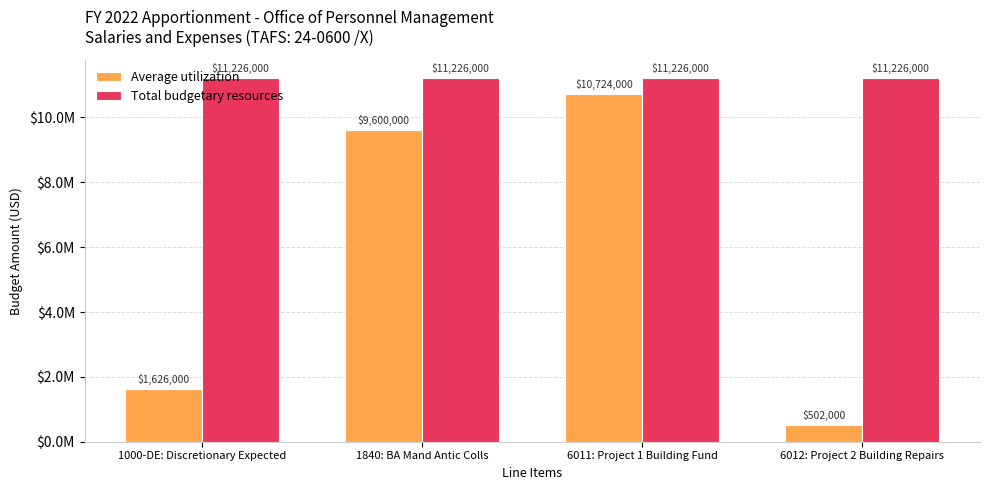

Reading left to right, transcribe all the data shown in this chart.

Average utilization: 1626000	9600000	10724000	502000
Total budgetary resources: 11226000	11226000	11226000	11226000